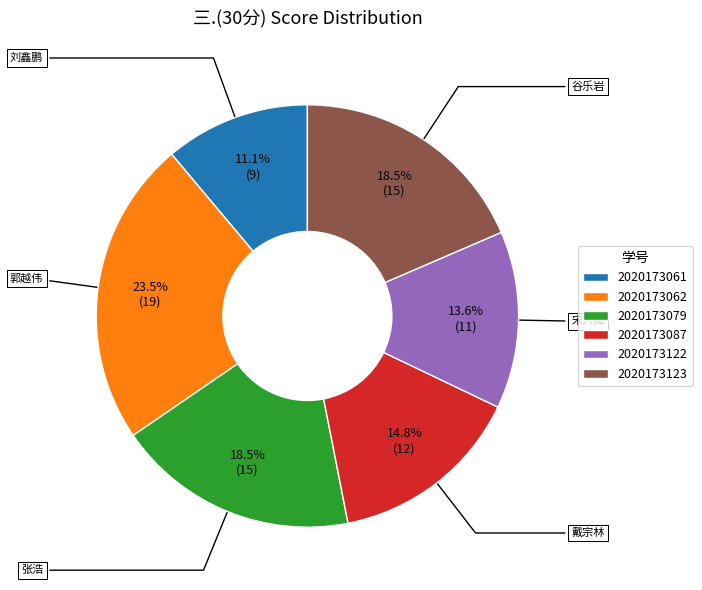

True or false: 2020173079 accounts for 4% of the total.

False